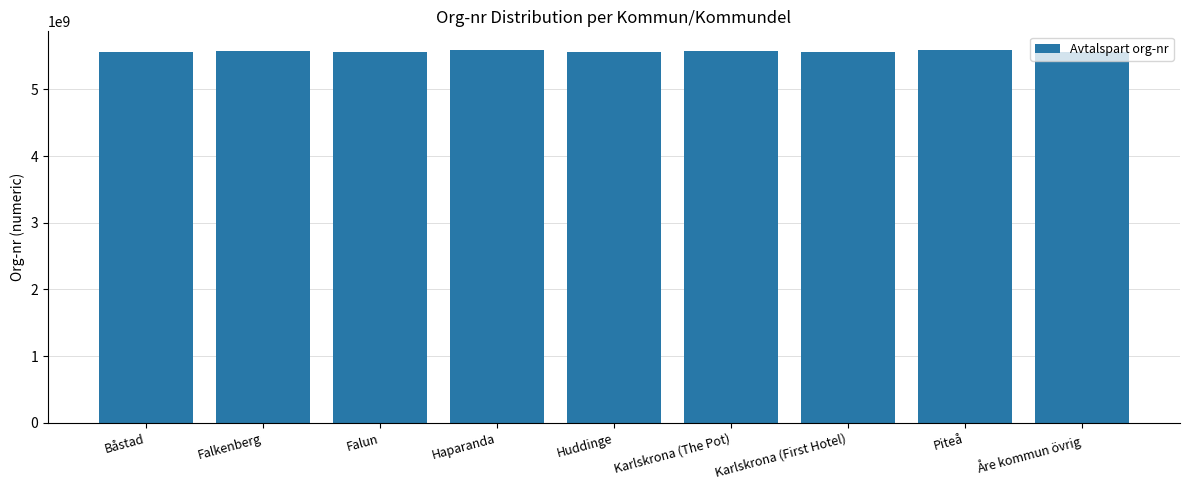

What is the difference between the second highest and second lowest values?

24545443